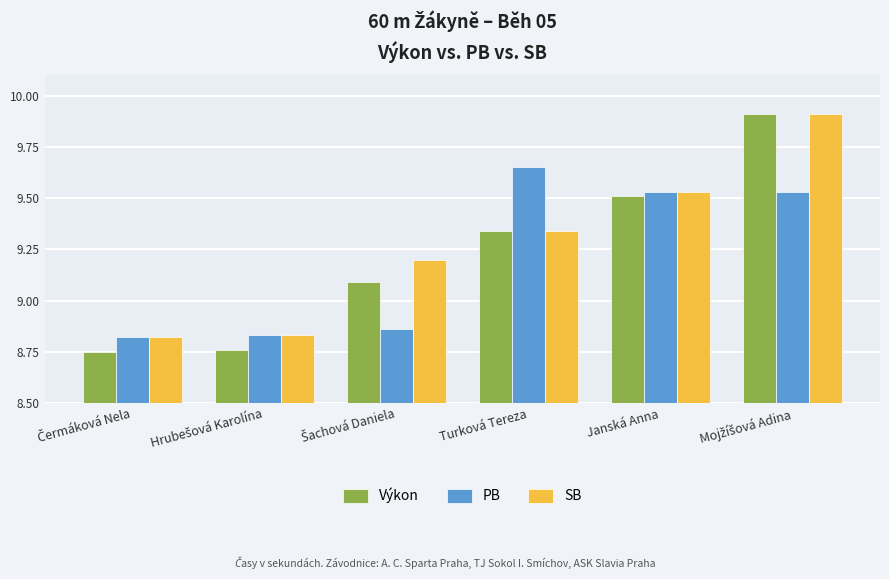

What is the highest value of the SB series?

9.9